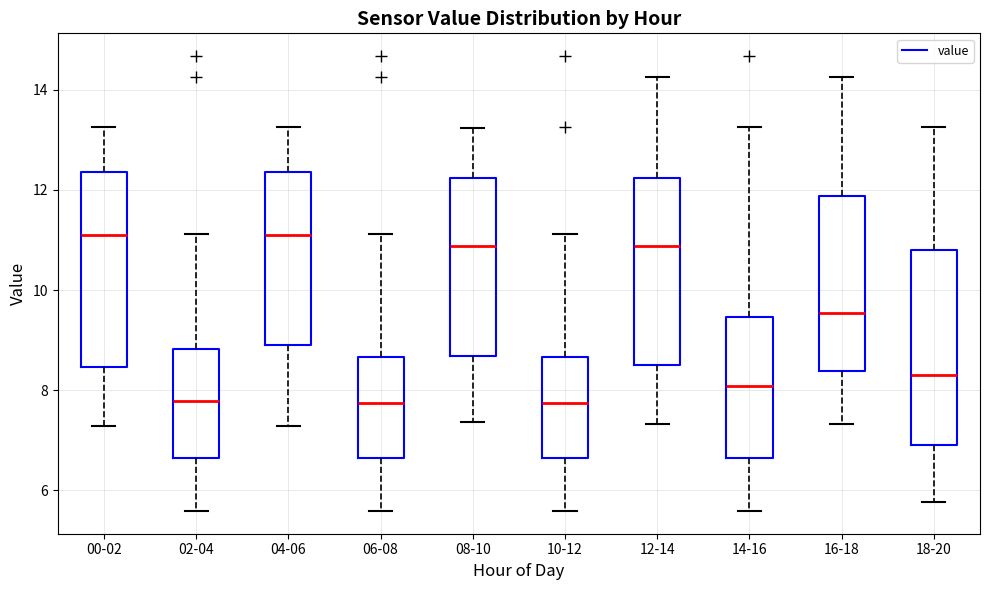

Reading left to right, read every box against the y-axis: the position of its median line, the range the box covers, and the ends of its whiskers. The values are not printed on the chart, so give them approximately, as read against the axis.

00-02: median 11.2, box 8.4 to 12.4, whiskers 7.2 to 13.2
02-04: median 7.8, box 6.6 to 8.8, whiskers 5.6 to 11.2
04-06: median 11.2, box 9.0 to 12.4, whiskers 7.2 to 13.2
06-08: median 7.8, box 6.6 to 8.6, whiskers 5.6 to 11.2
08-10: median 10.8, box 8.6 to 12.2, whiskers 7.4 to 13.2
10-12: median 7.8, box 6.6 to 8.6, whiskers 5.6 to 11.2
12-14: median 10.8, box 8.6 to 12.2, whiskers 7.4 to 14.2
14-16: median 8.0, box 6.6 to 9.4, whiskers 5.6 to 13.2
16-18: median 9.6, box 8.4 to 11.8, whiskers 7.4 to 14.2
18-20: median 8.4, box 7.0 to 10.8, whiskers 5.8 to 13.2